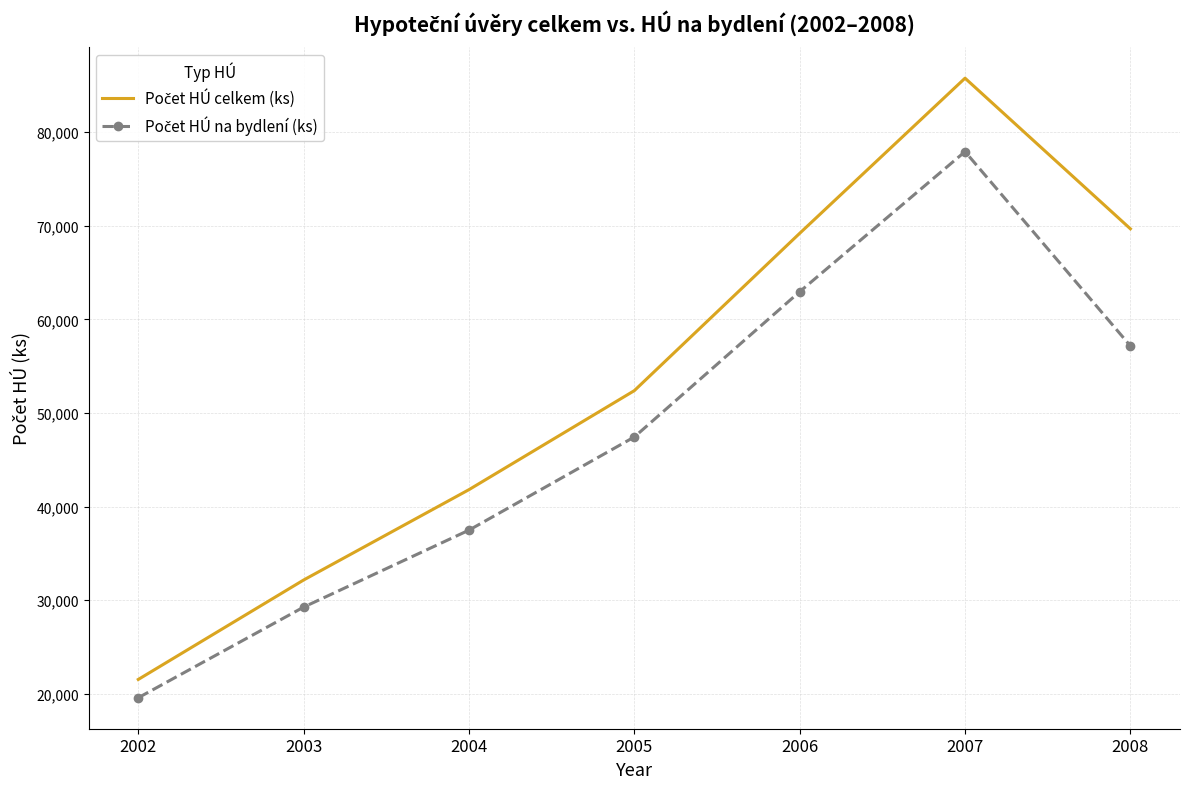

Which label corresponds to the smallest value in the chart?

2002